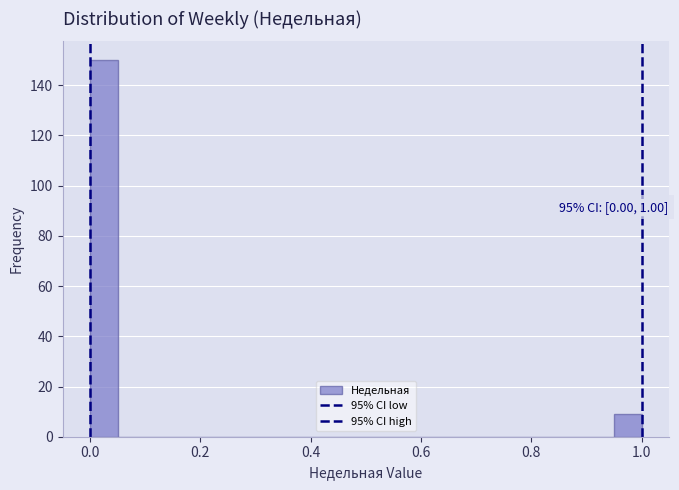

Around what value on the x-axis is the tallest bar? Give the approximate position of its centre, as read against the axis.

0.02